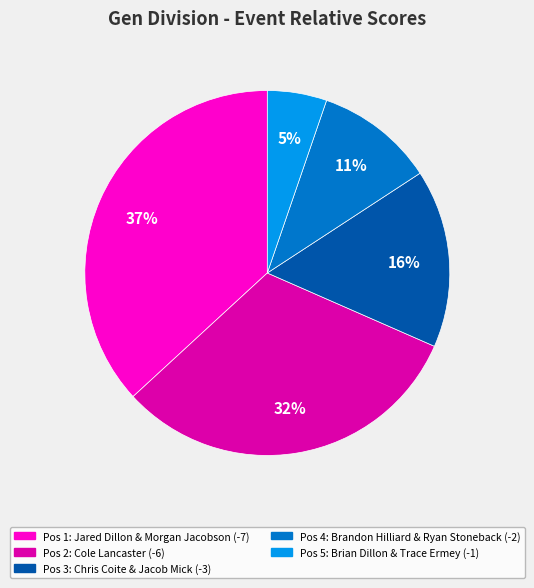

Does any single category account for the majority?

No